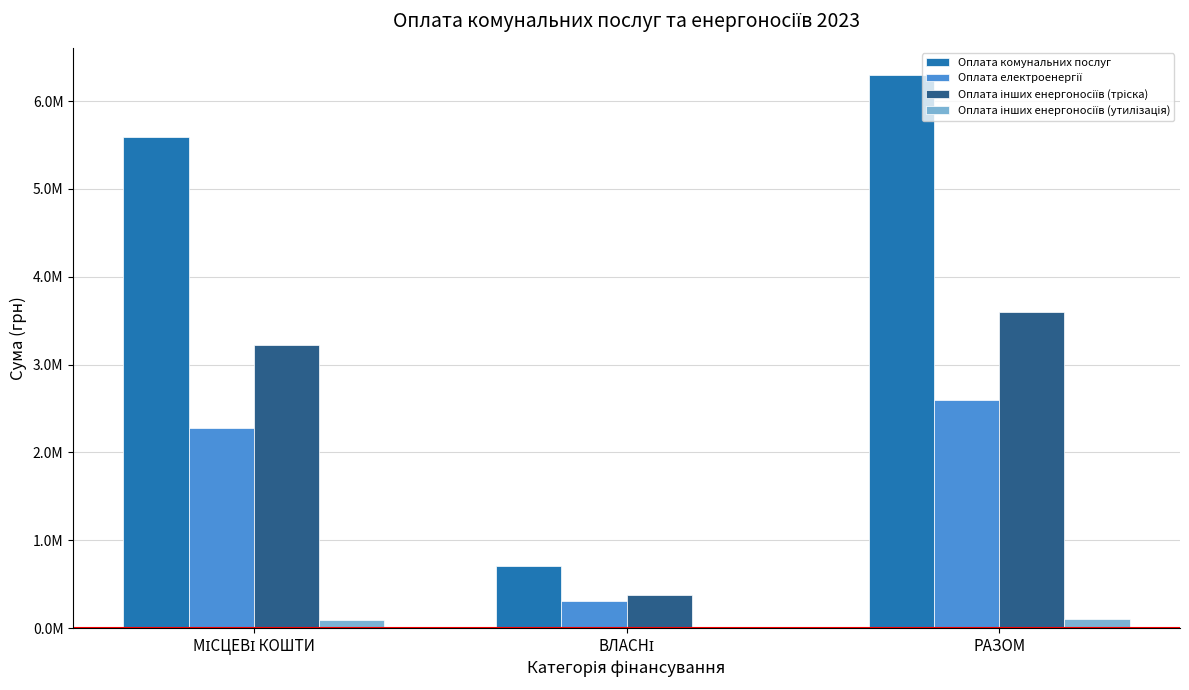

Which series has the widest spread of values?

Оплата комунальних послуг